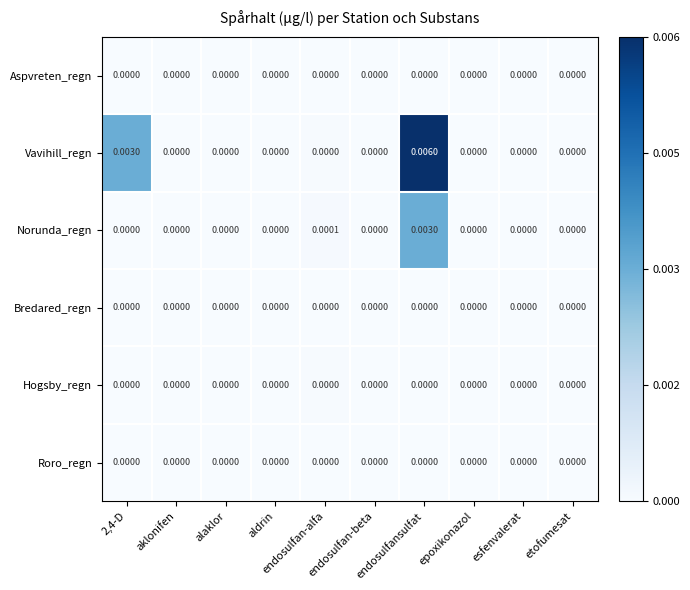

Between endosulfansulfat and esfenvalerat, which series saw the biggest shift?

Vavihill_regn